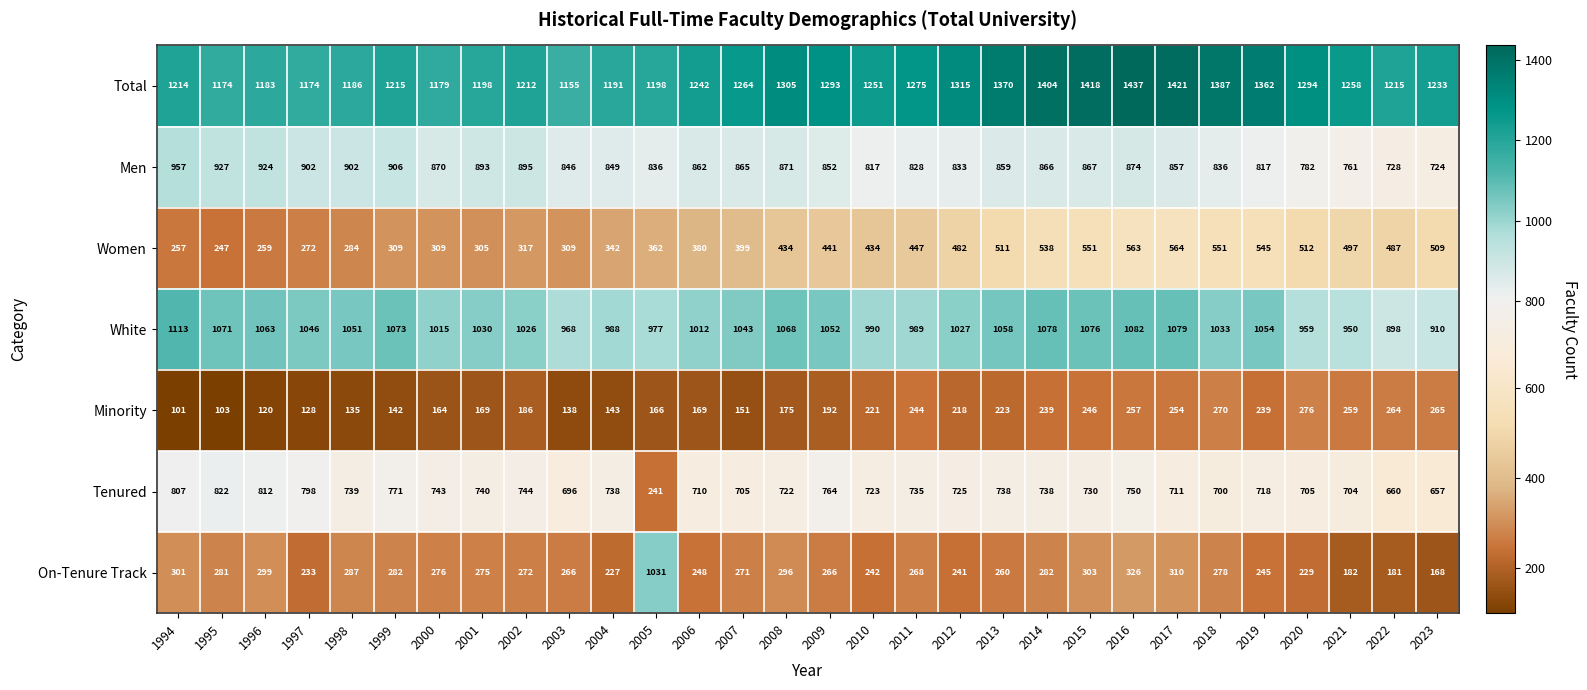

Which series has the largest total across all categories?

Total